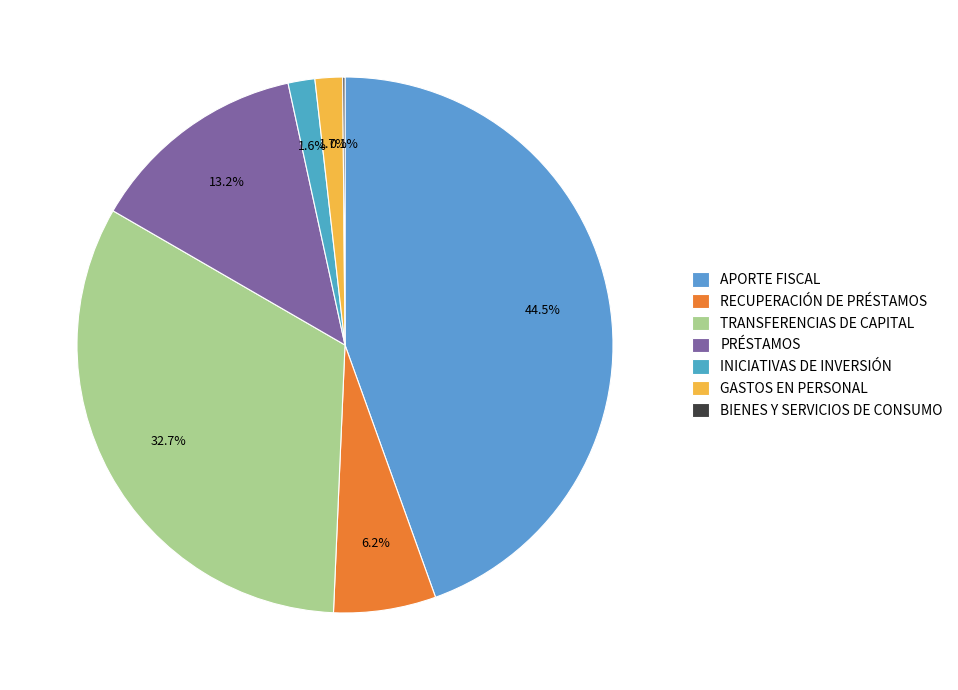

Does BIENES Y SERVICIOS DE CONSUMO account for over 50% of the chart?

No